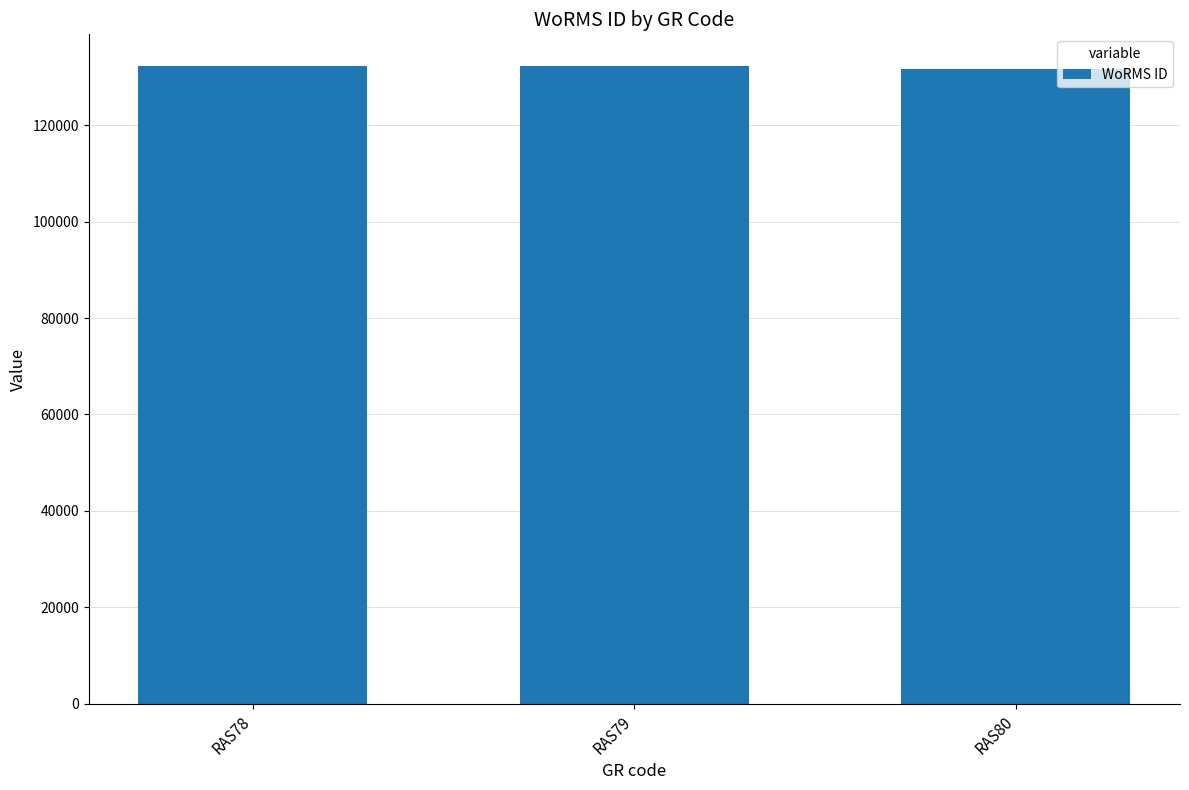

What is the value of the 2nd bar from the left?

132233